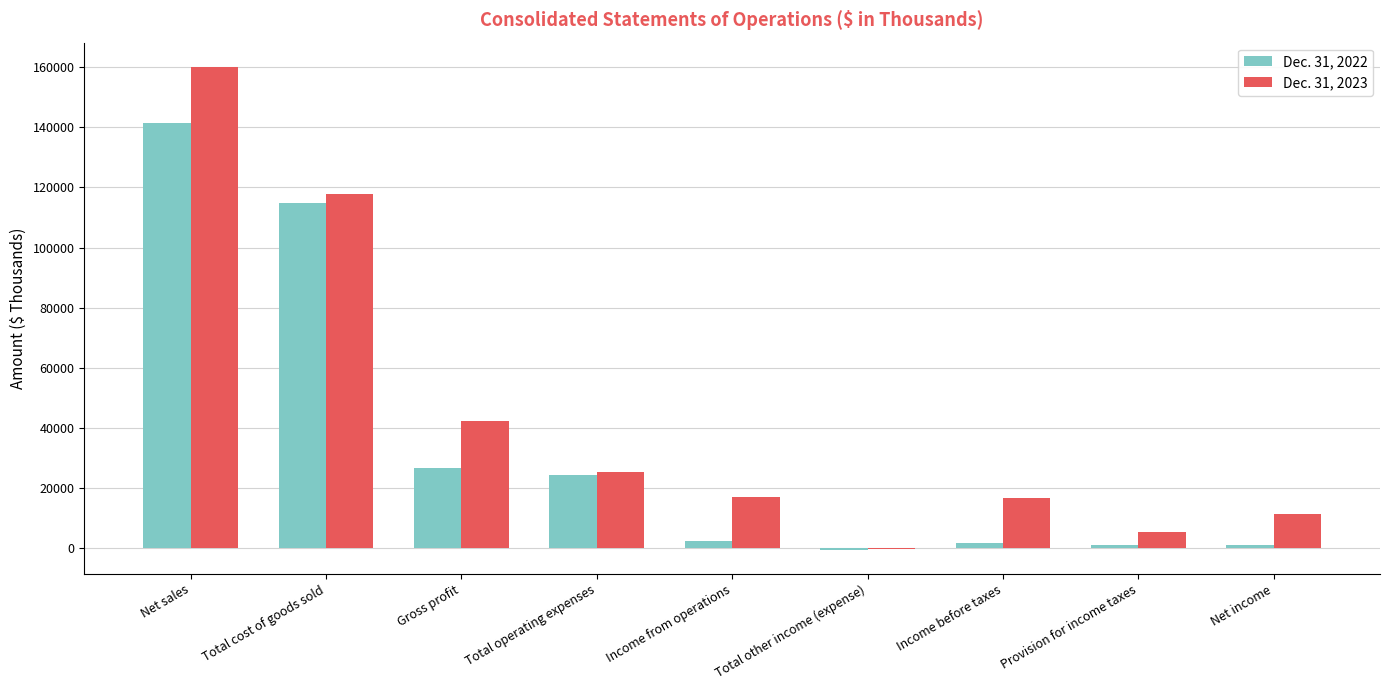

At which label does Dec. 31, 2023 first exceed 16995?

Net sales